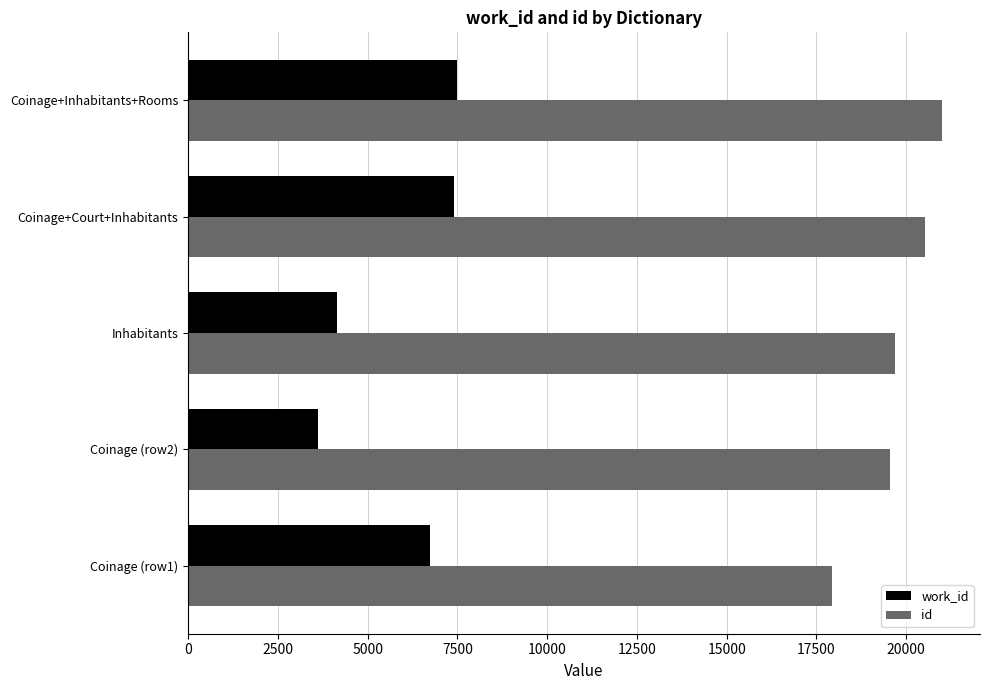

What is the difference between the work_id values at Coinage (row1) and Coinage+Court+Inhabitants?

679